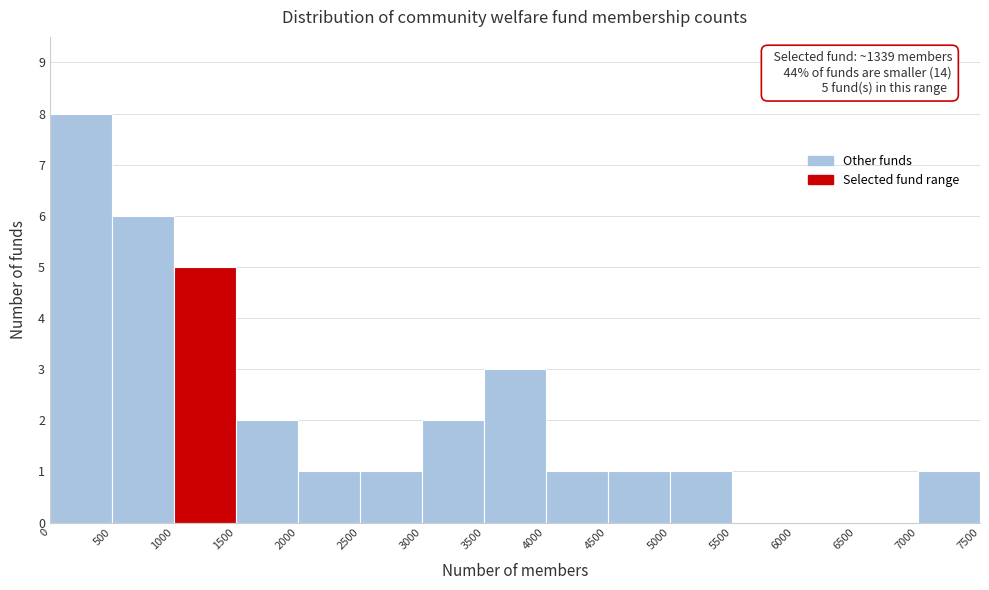

Which range on the x-axis has the tallest bar?

0 to 500